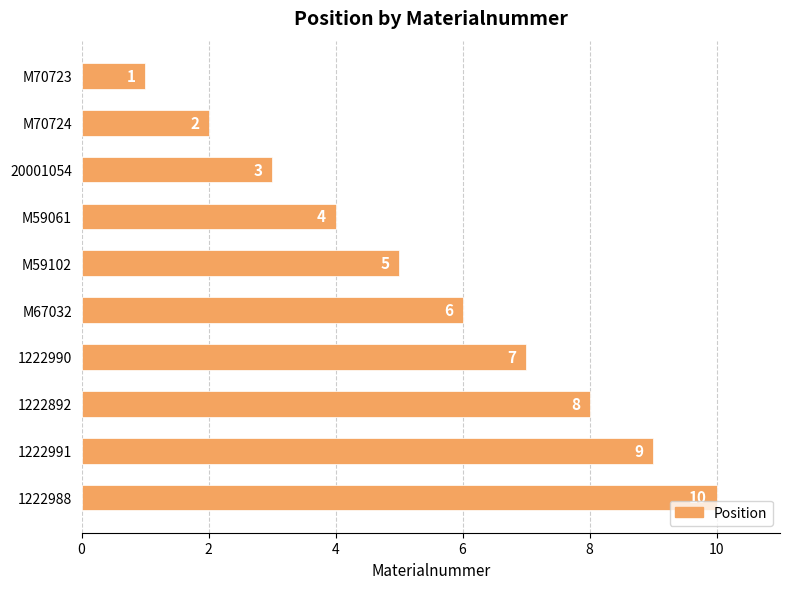

List the labels in order of value, largest first.

1222988, 1222991, 1222892, 1222990, M67032, M59102, M59061, 20001054, M70724, M70723